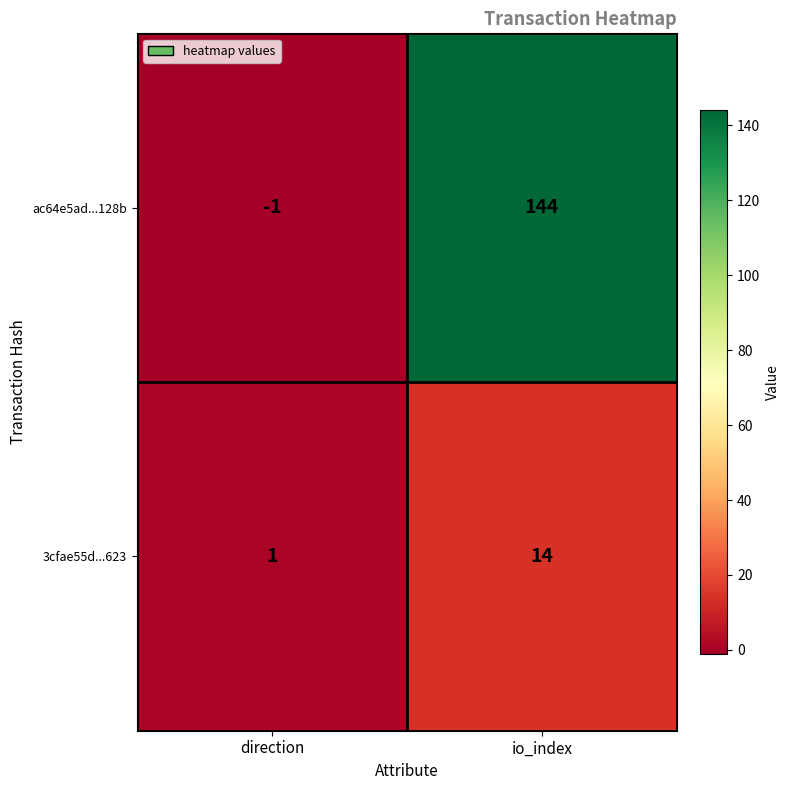

Rank the series by their maximum value, from lowest to highest.

3cfae55d...623, ac64e5ad...128b